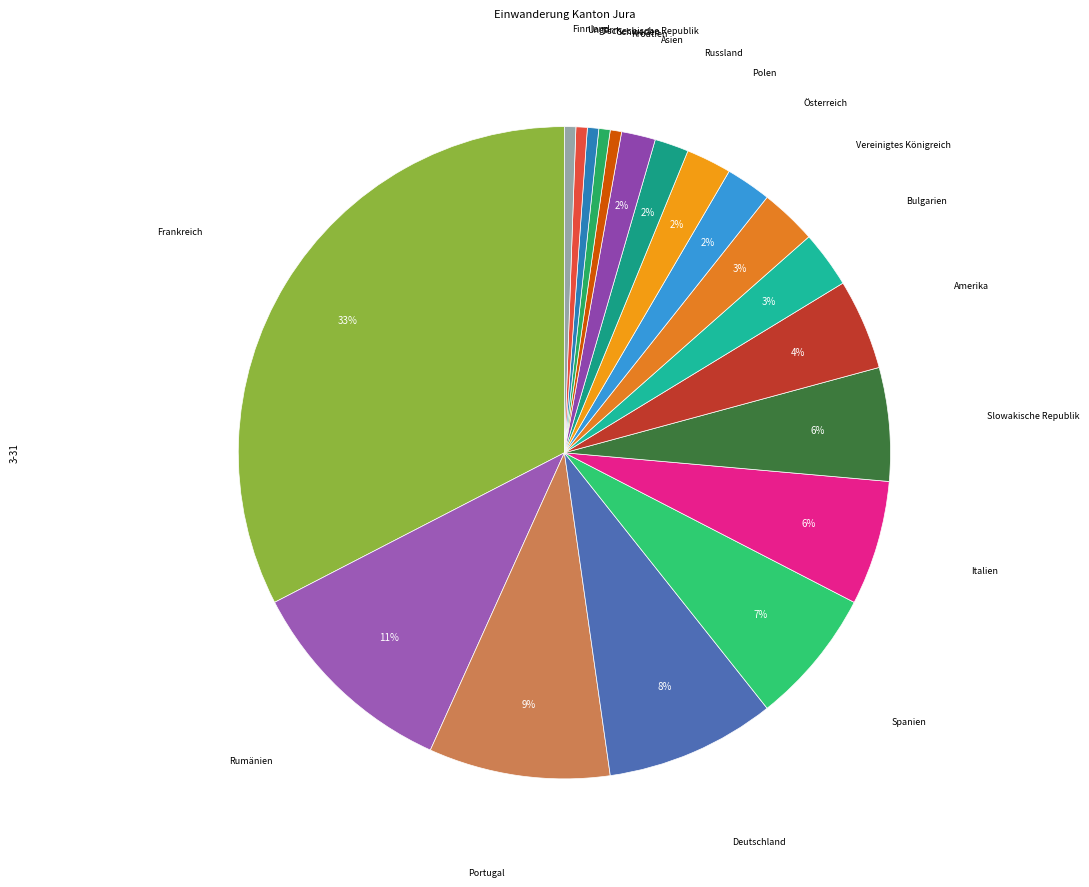

Is it true that Kroatien is 6% of the pie?

False